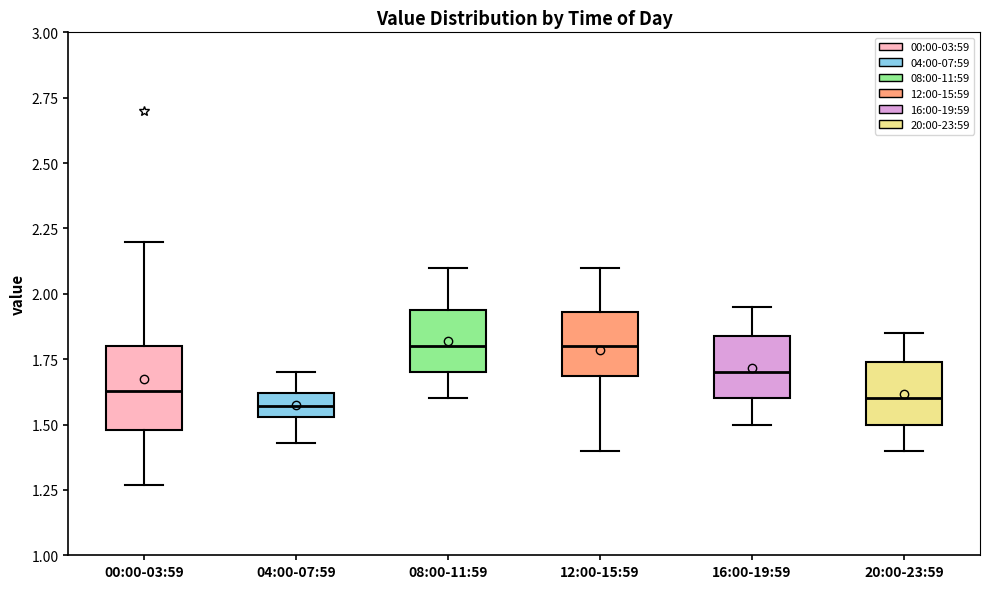

Reading left to right, read every box against the y-axis: the position of its median line, the range the box covers, and the ends of its whiskers. The values are not printed on the chart, so give them approximately, as read against the axis.

00:00-03:59: median 1.65, box 1.50 to 1.80, whiskers 1.25 to 2.20
04:00-07:59: median 1.55 (inside the box), box 1.55 to 1.60, whiskers 1.45 to 1.70
08:00-11:59: median 1.80, box 1.70 to 1.95, whiskers 1.60 to 2.10
12:00-15:59: median 1.80, box 1.70 to 1.95, whiskers 1.40 to 2.10
16:00-19:59: median 1.70, box 1.60 to 1.85, whiskers 1.50 to 1.95
20:00-23:59: median 1.60, box 1.50 to 1.75, whiskers 1.40 to 1.85